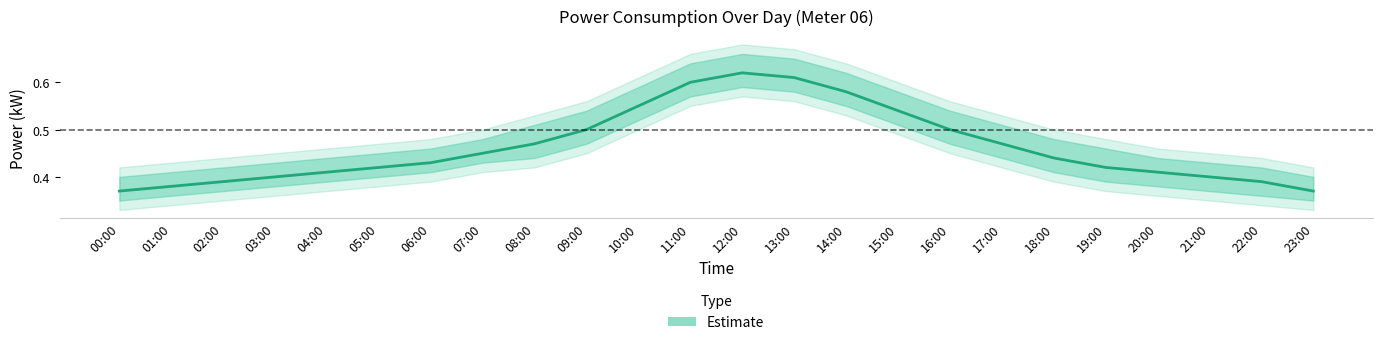

Rank the series at 11:00 from lowest to highest value.

power_lower2, power_lower, power_mean, power_upper, power_upper2